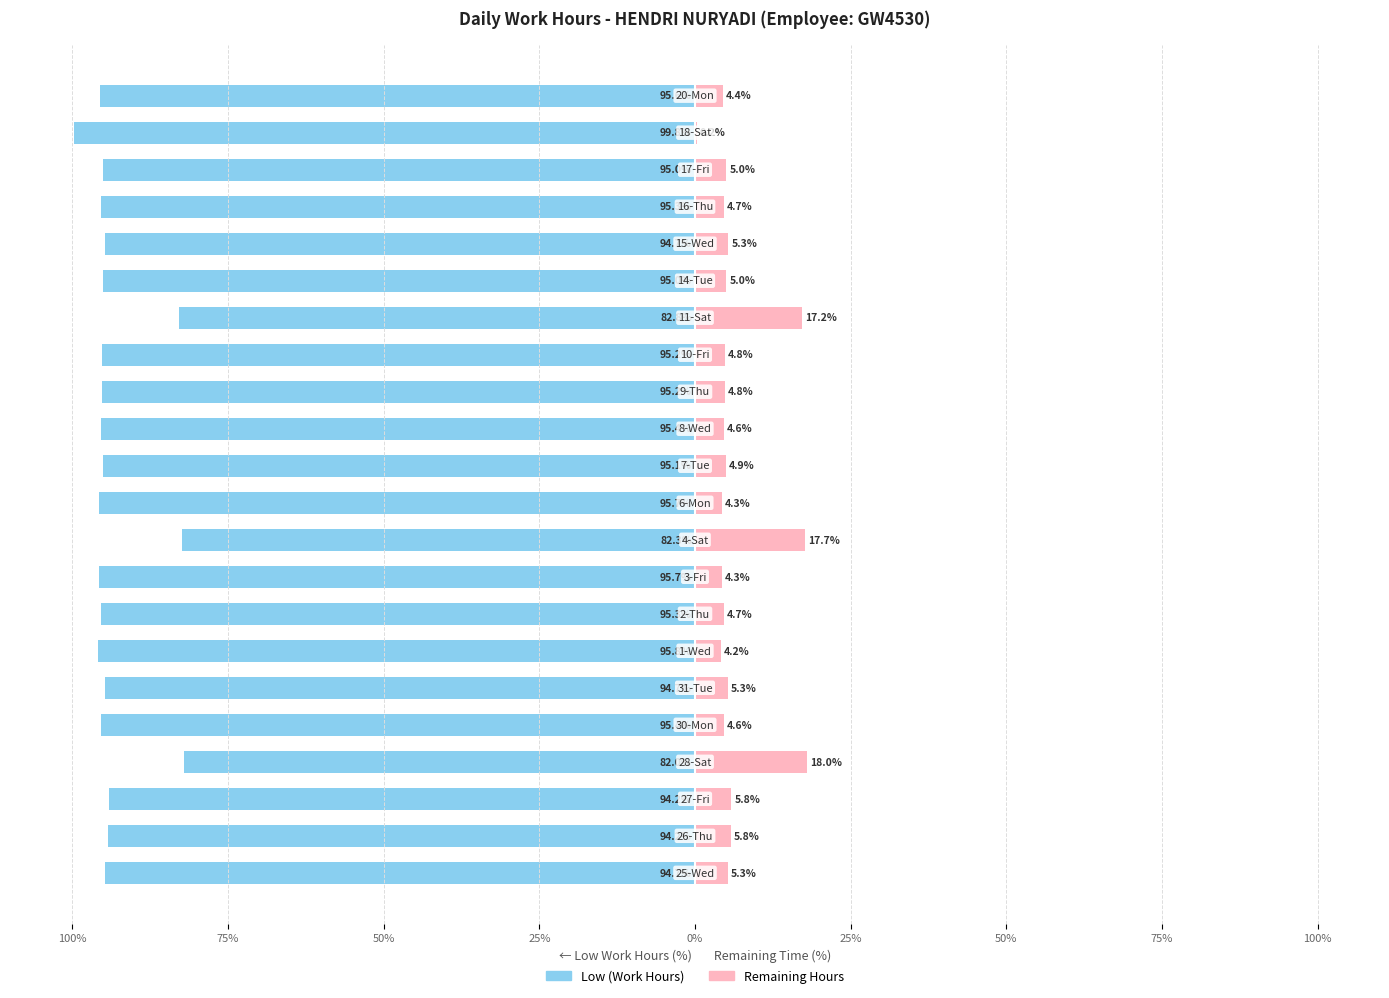

The value of Low (Work Hours) at 11 is -22.9. True or false?

False